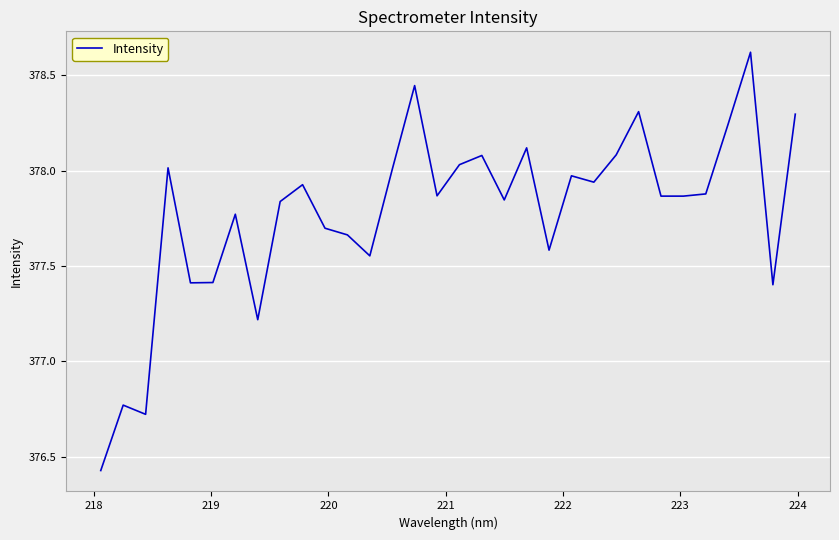

What is the greatest value displayed?

378.6